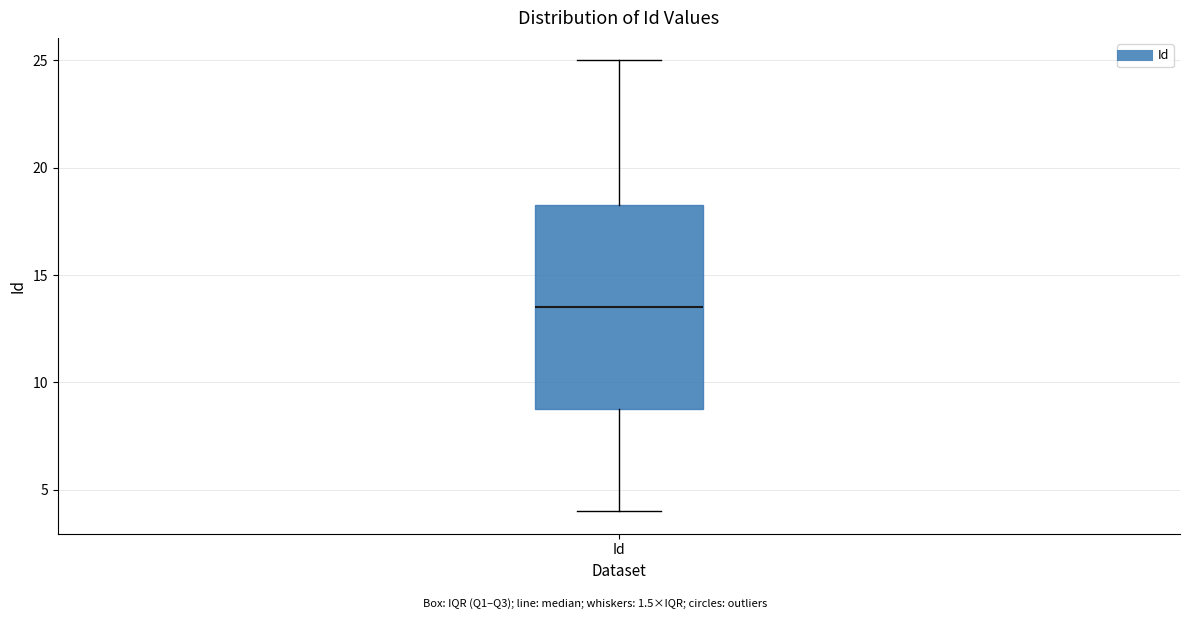

Read this box plot against the y-axis: the position of the median line, the range covered by the box, and the ends of both whiskers. The values are not printed on the chart, so give them approximately, as read against the axis.

median 13.5, box 9.0 to 18.5, whiskers 4.0 to 25.0